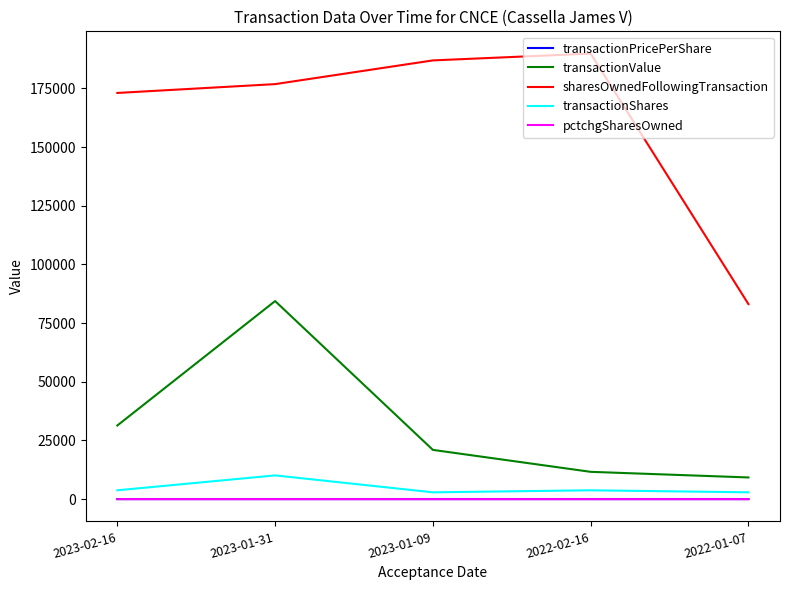

Between 2023-01-31 and 2023-01-09, which series saw the biggest shift?

transactionValue